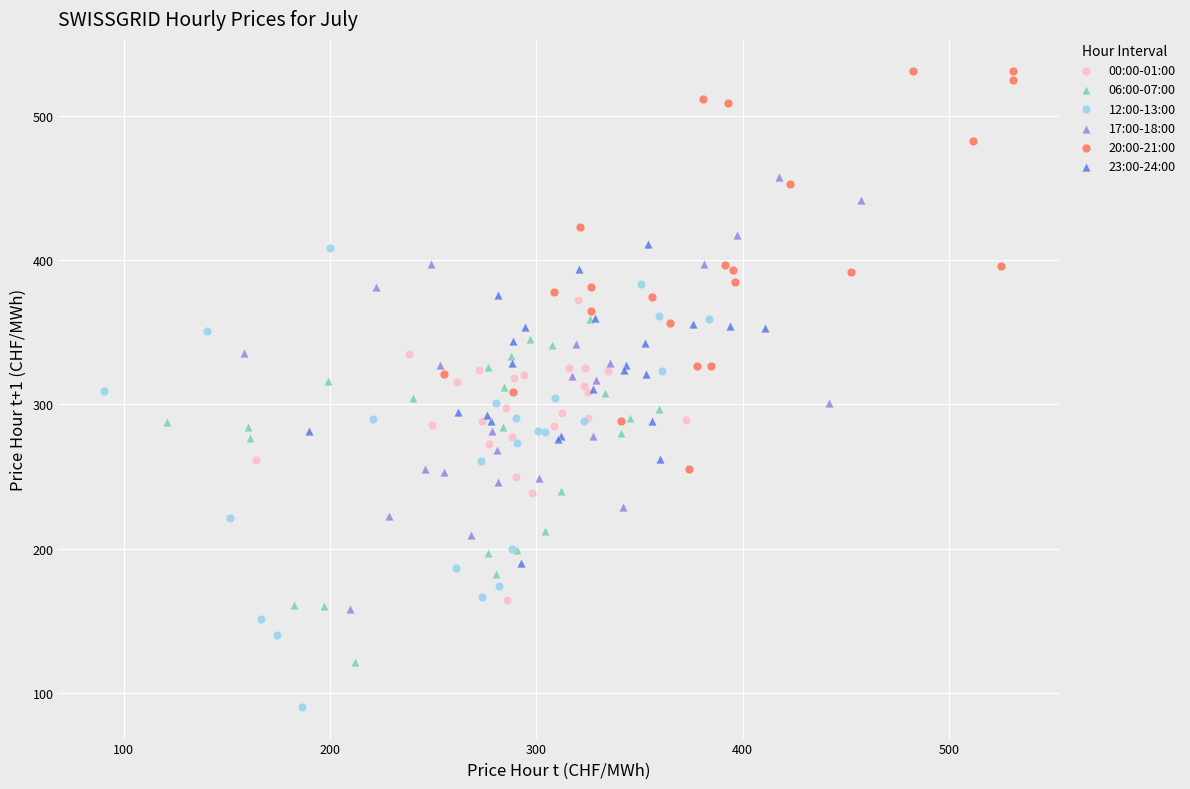

Which series contains the highest Y value?

20:00-21:00